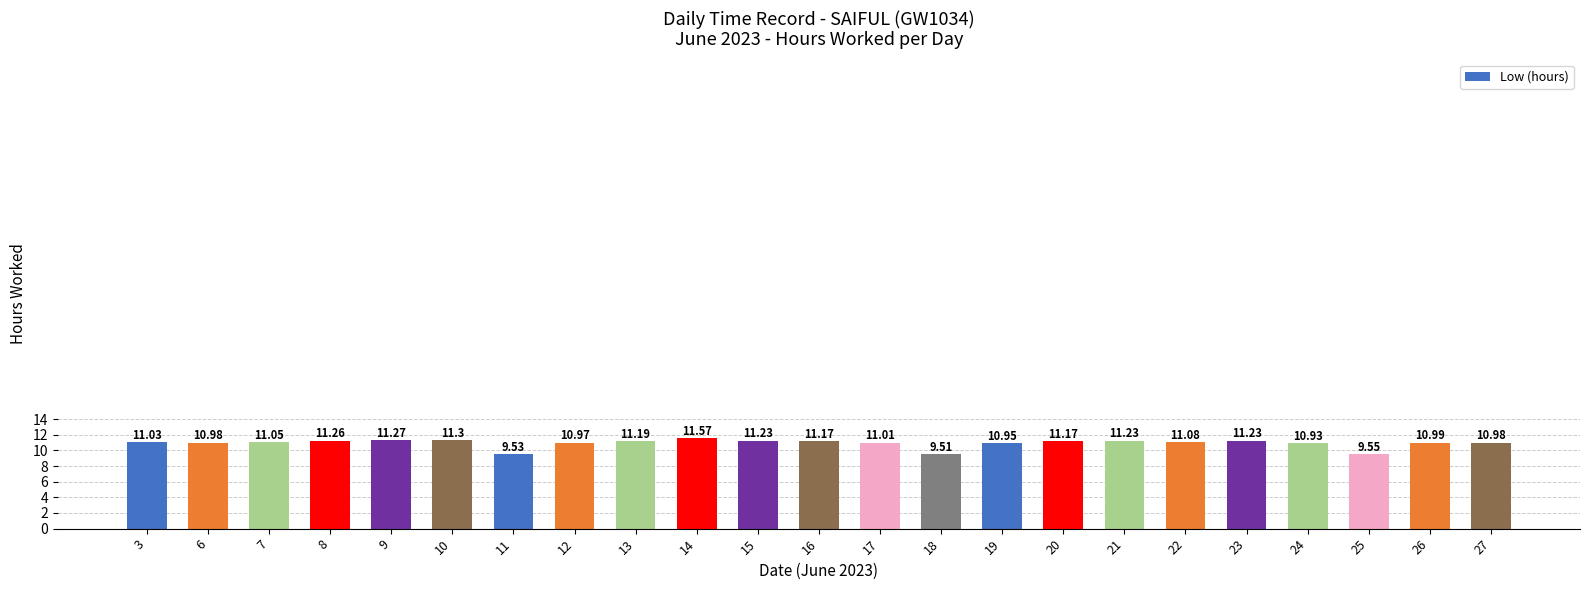

Approximately how many times larger is the value at 16 compared to 6?

1.0